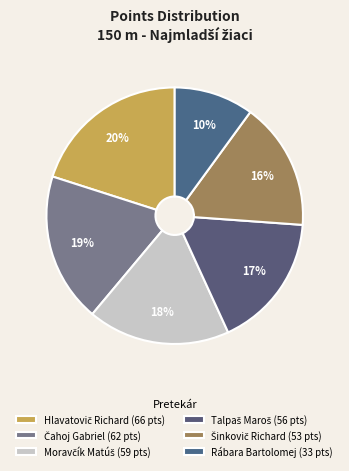

What is the smallest slice in the pie chart?

Rábara Bartolomej